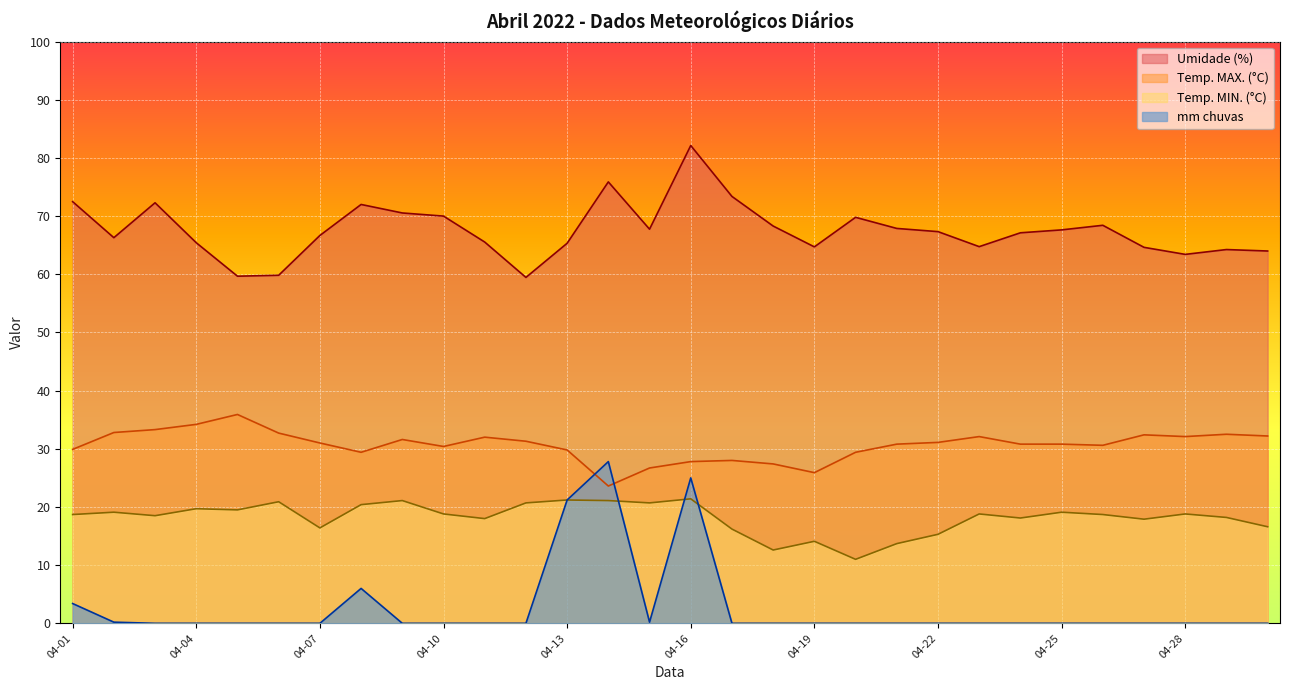

How many distinct data groups are displayed?

4